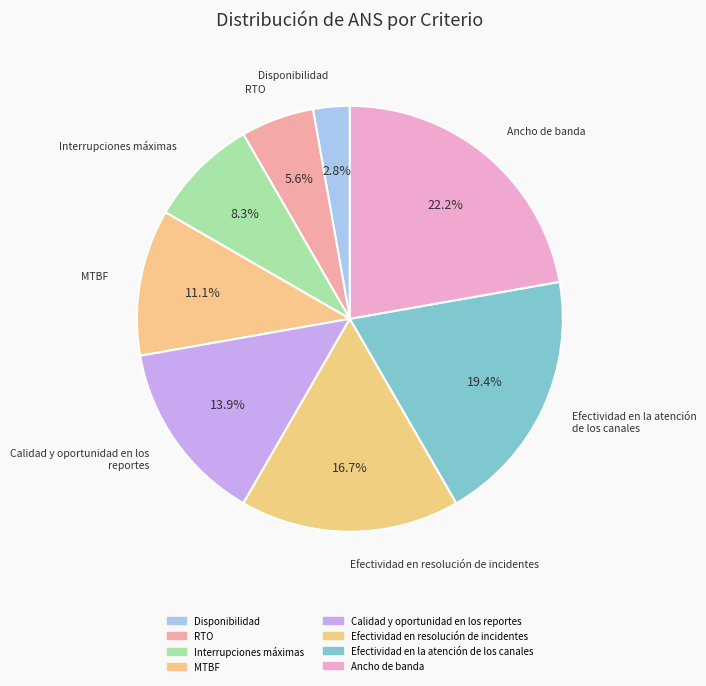

To the nearest percent, what is the difference between the largest and smallest slice percentages?

19%